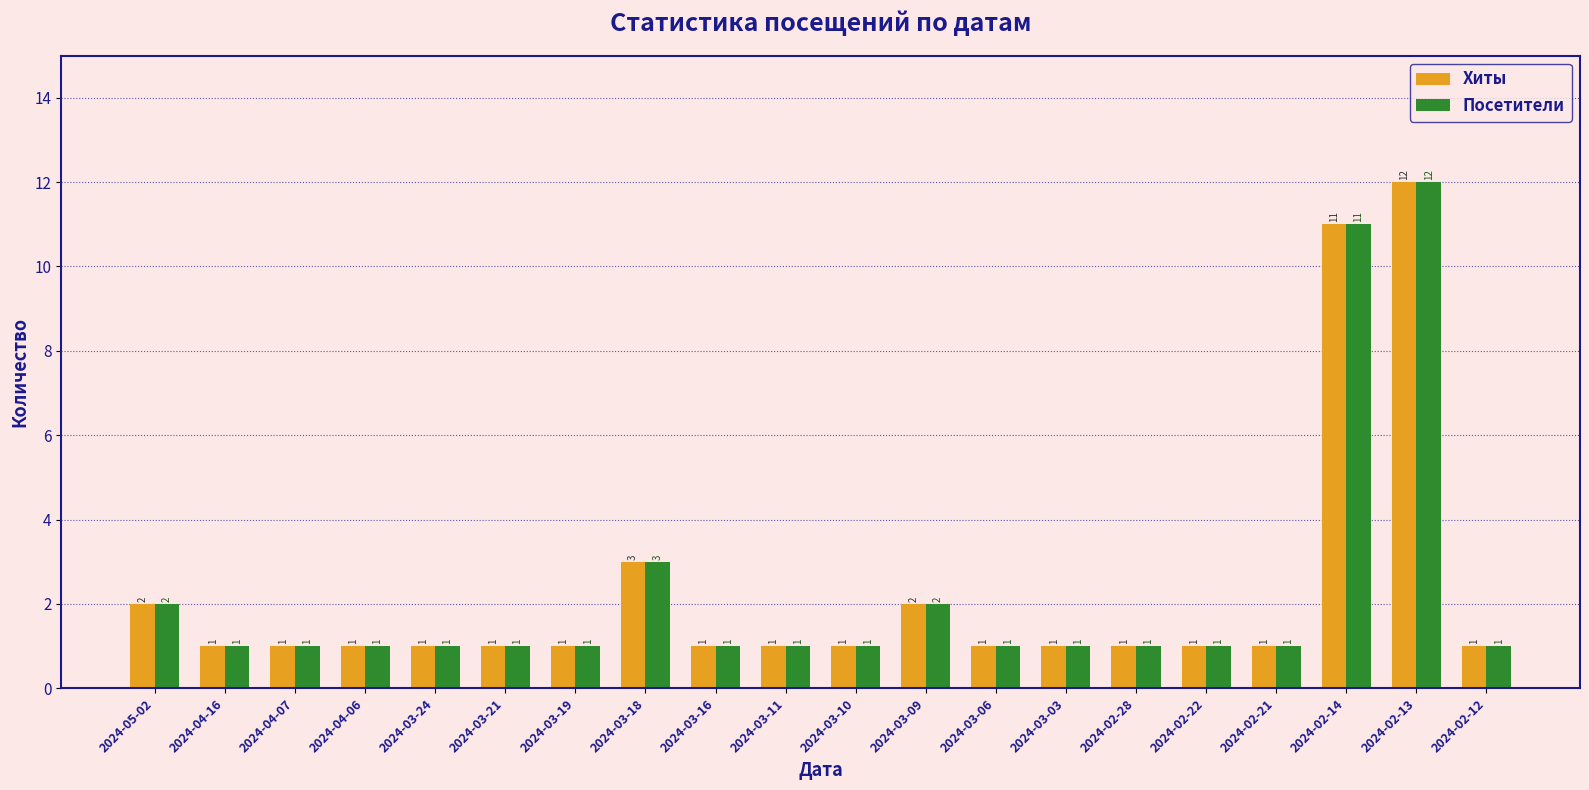

What is the highest value of the Хиты series?

12